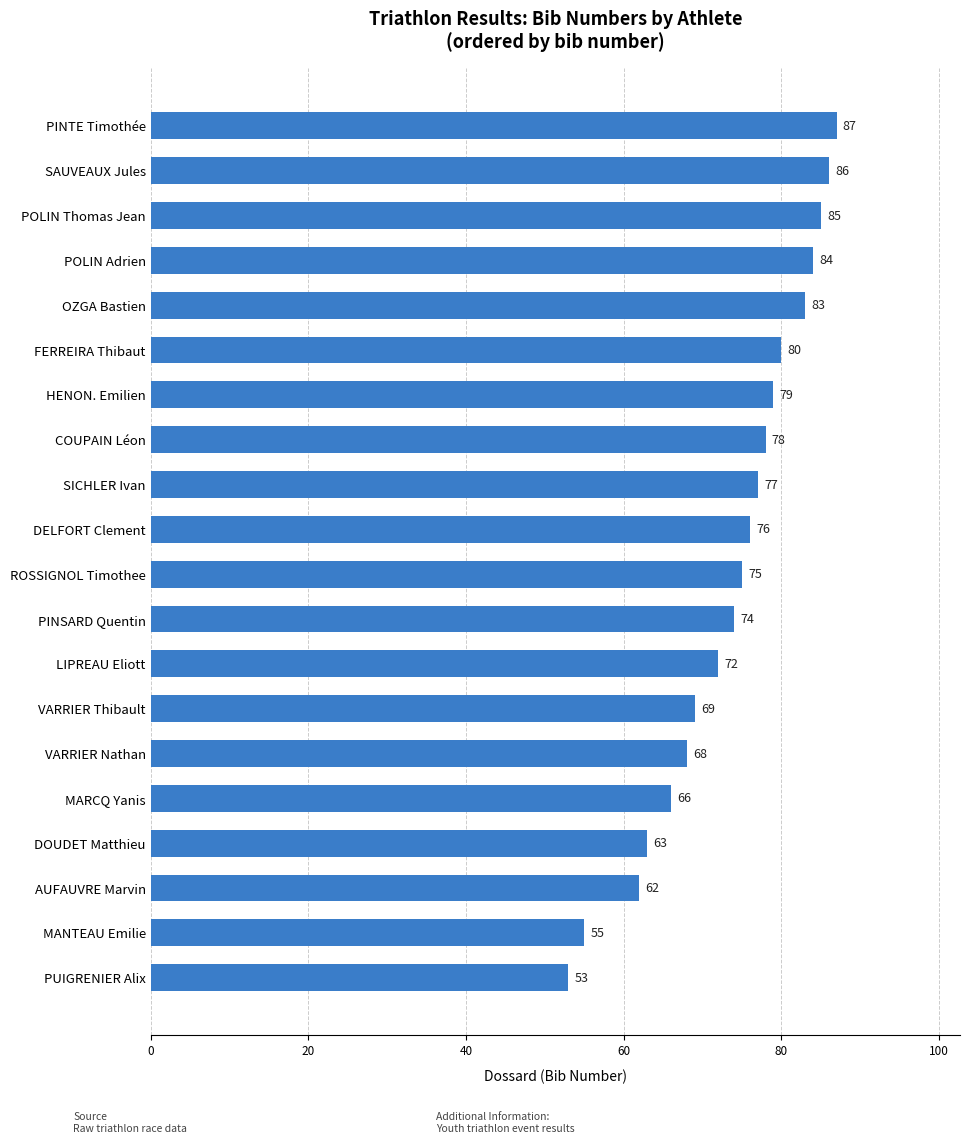

What is the label of the 4th bar from the top?

POLIN Adrien